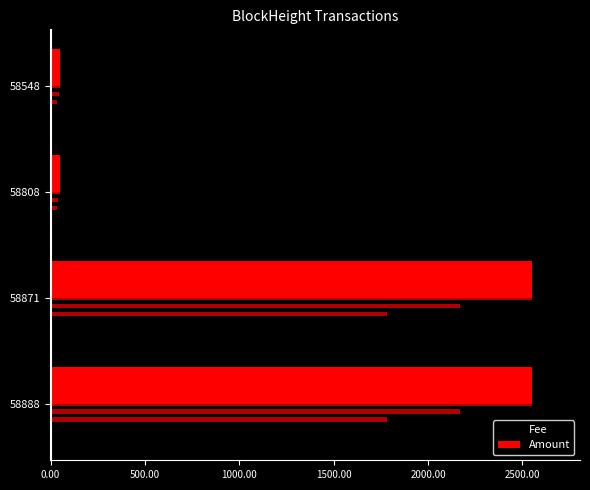

What is the value of the Fee bar at the 2nd from the left?

-0.1